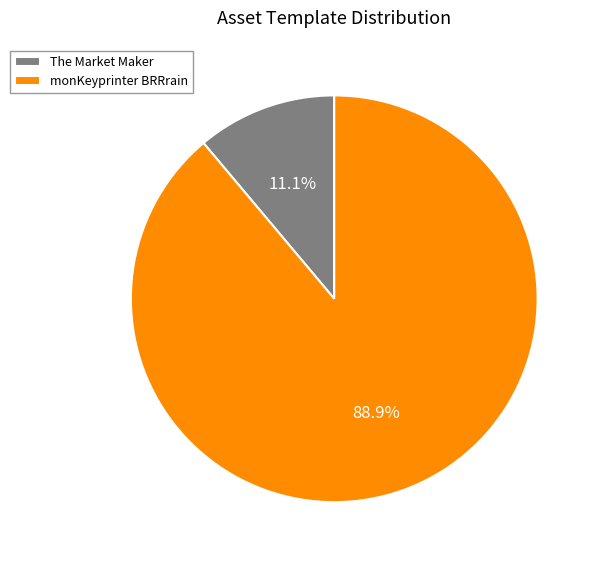

Combined, what portion of the pie is monKeyprinter BRRrain and The Market Maker?

100.0%